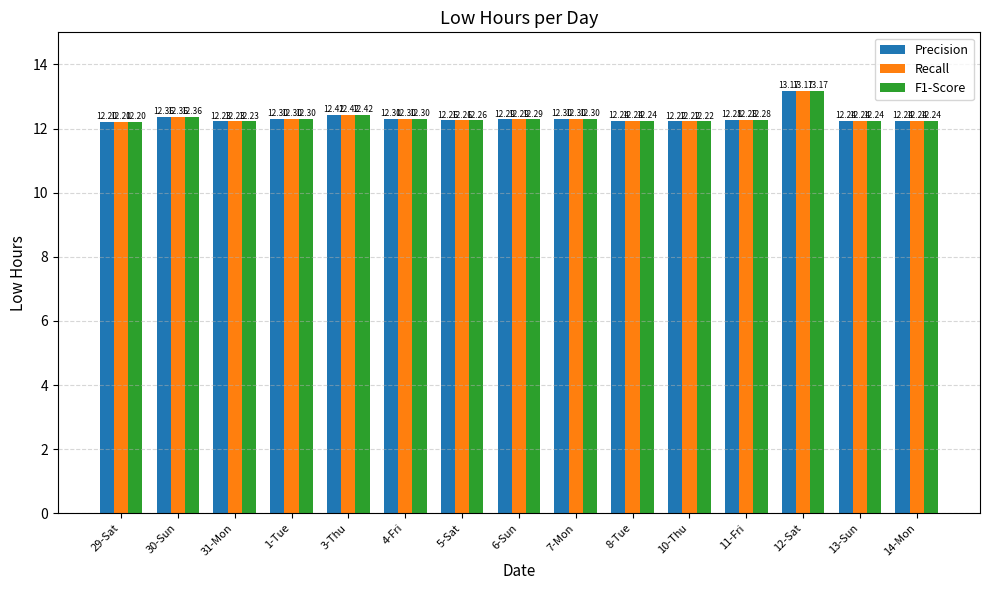

Is it true that F1-Score equals 16.7 at 1-Tue?

False